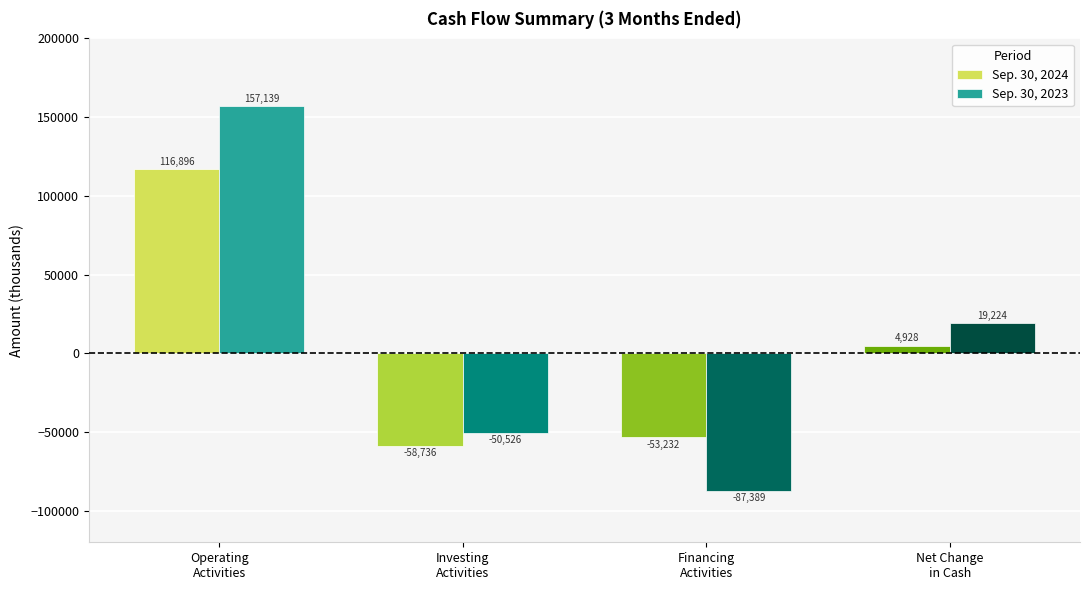

Reading right to left, transcribe all the data shown in this chart.

Sep. 30, 2024: 4928	-53232	-58736	116896
Sep. 30, 2023: 19224	-87389	-50526	157139